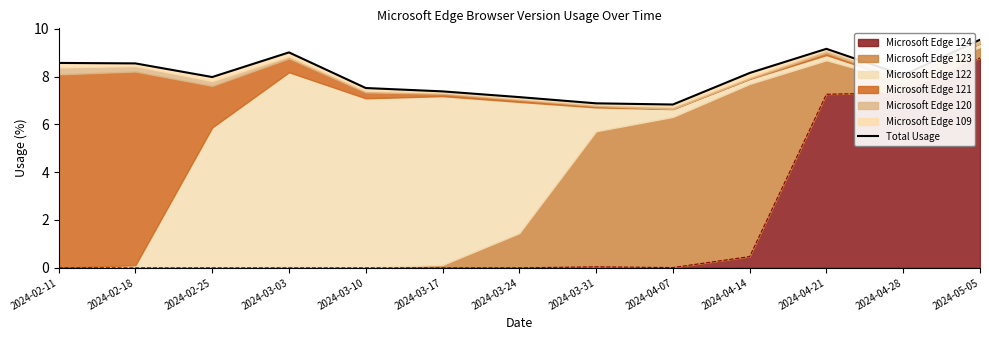

True or false: the data shows 9.3 at 2024-04-07.

False